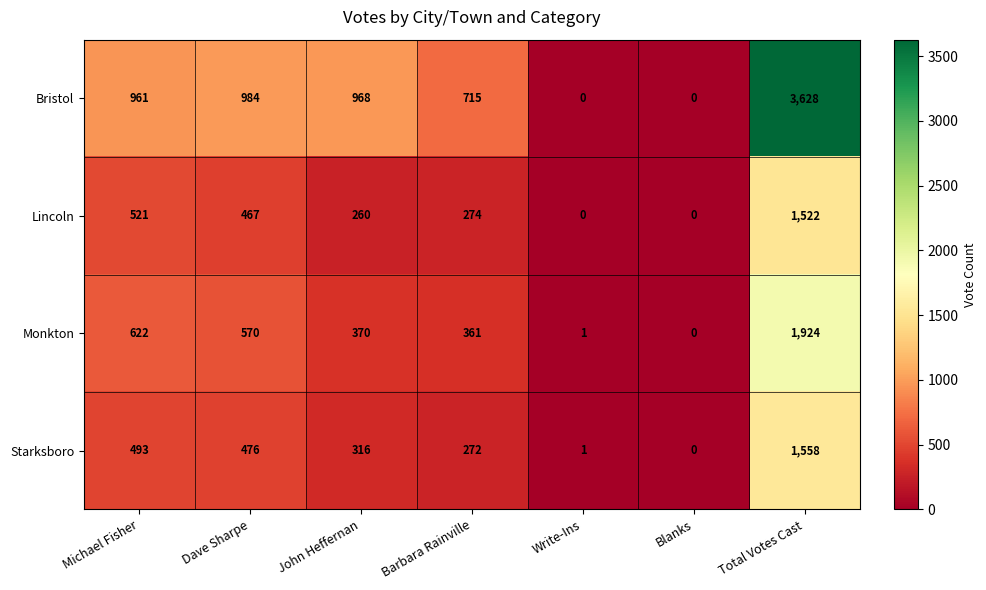

What is the spread (max minus min) of values at Michael Fisher?

468